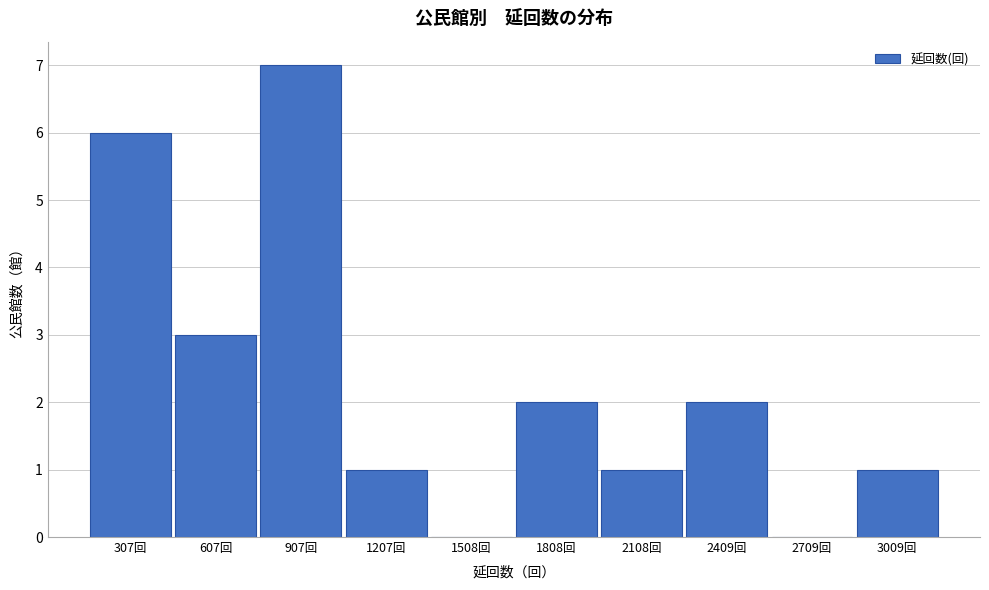

Reading right to left, transcribe all the data shown in this chart.

3009回=1	2709回=0	2409回=2	2108回=1	1808回=2	1508回=0	1207回=1	907回=7	607回=3	307回=6